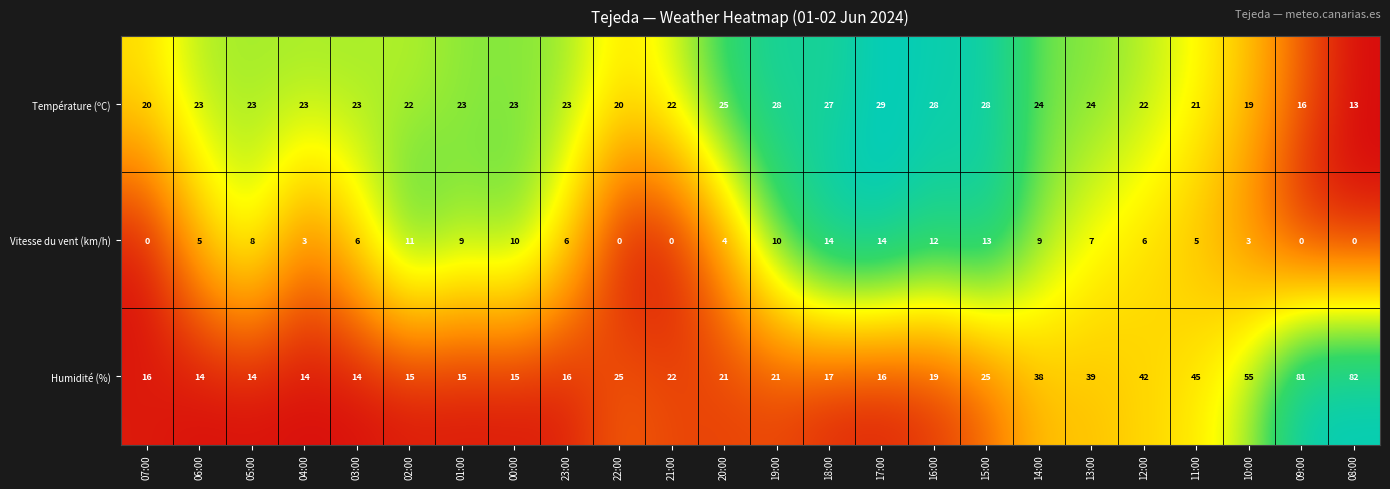

What is the maximum value shown in the chart?

82